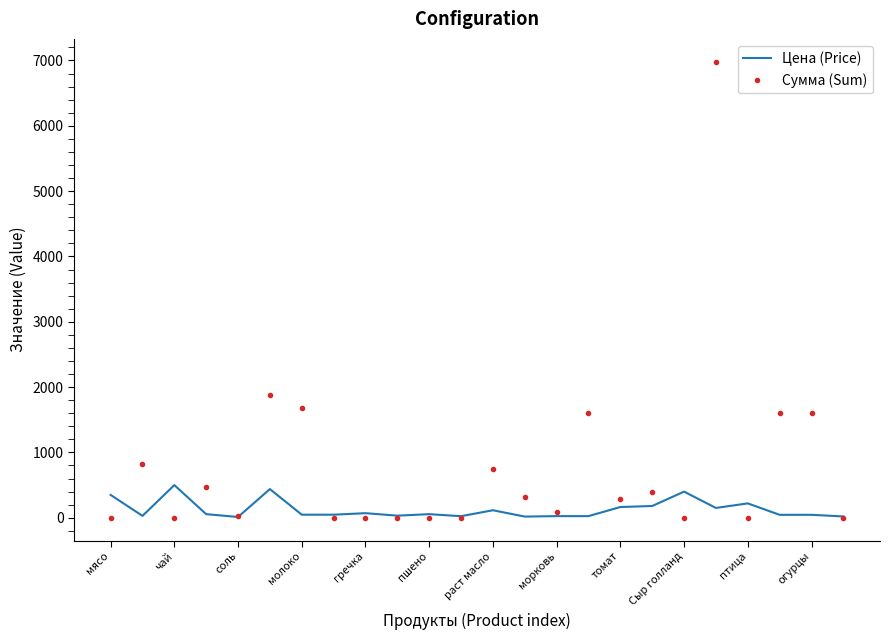

List the series in order of their peak value, lowest first.

Цена (Price), Сумма (Sum)